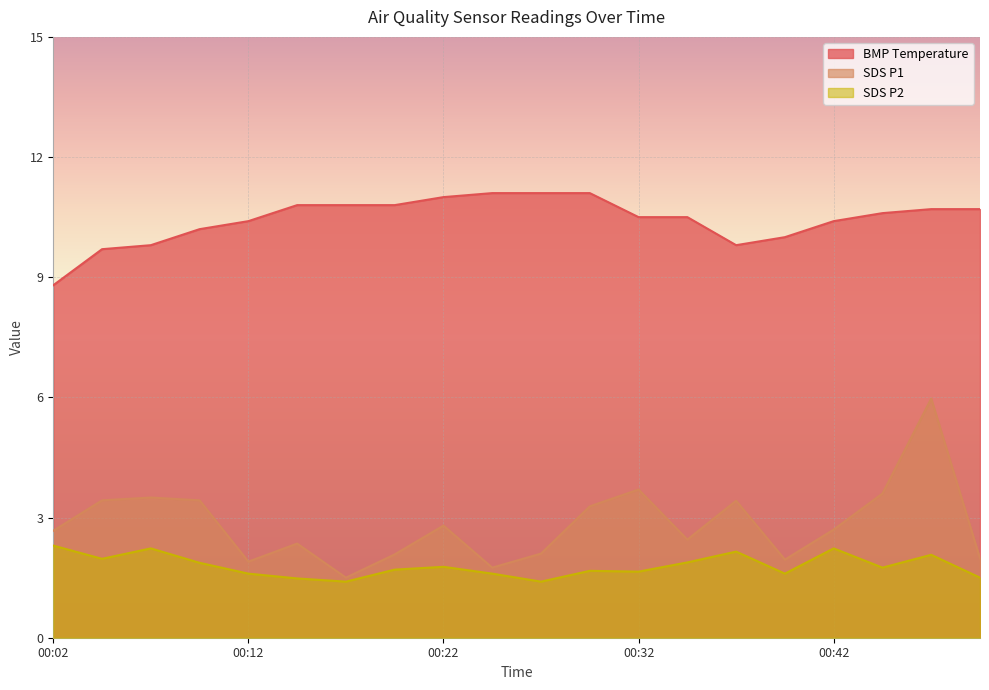

Is the value of SDS_P2 at 00:37 greater than the value of SDS_P1 at 00:35?

No